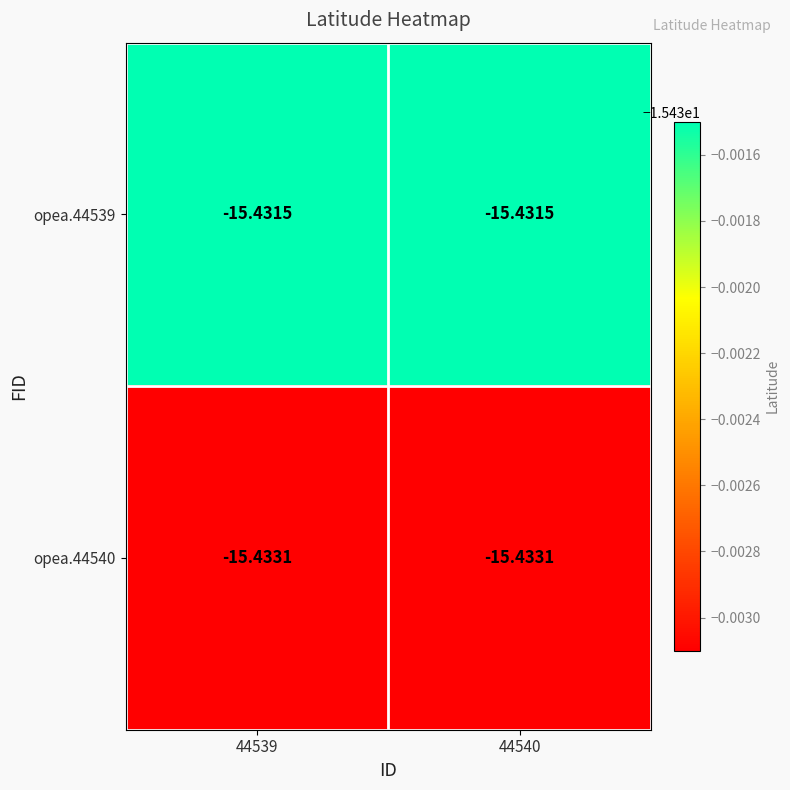

Which series has the largest total across all categories?

opea.44539